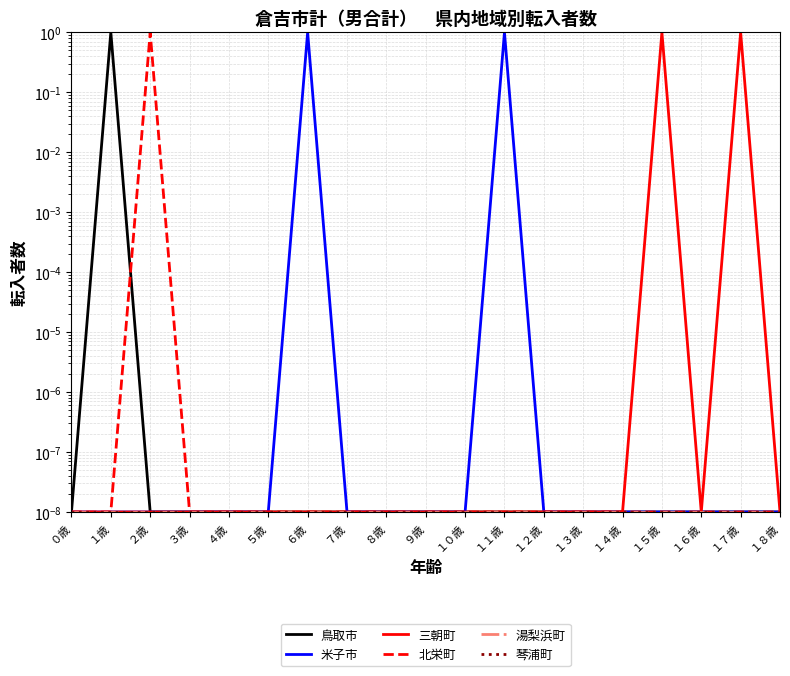

What is the approximate value of 三朝町 at １５歳?

1.0